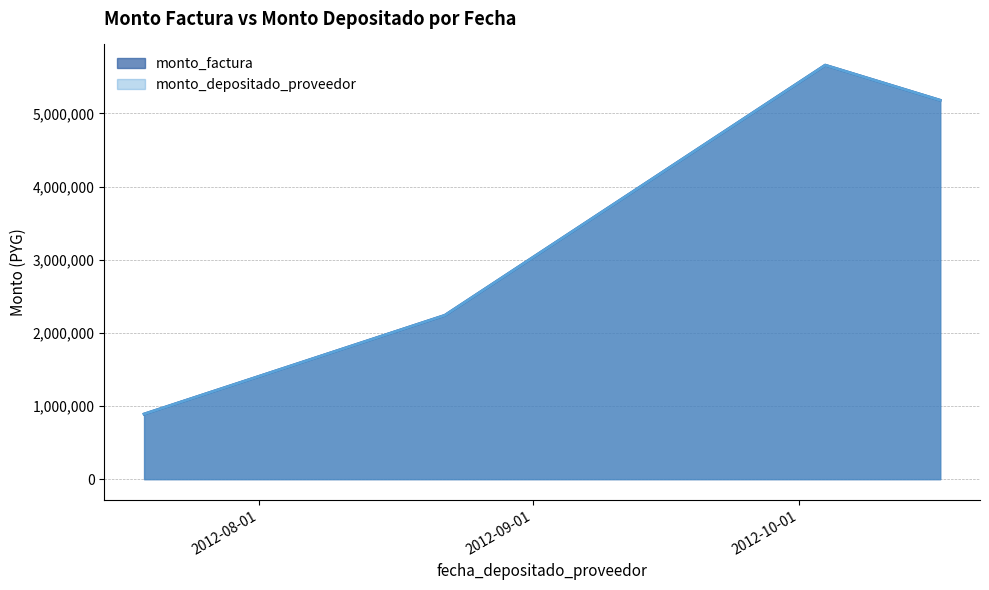

Does the chart display data point markers on the line(s)?

No